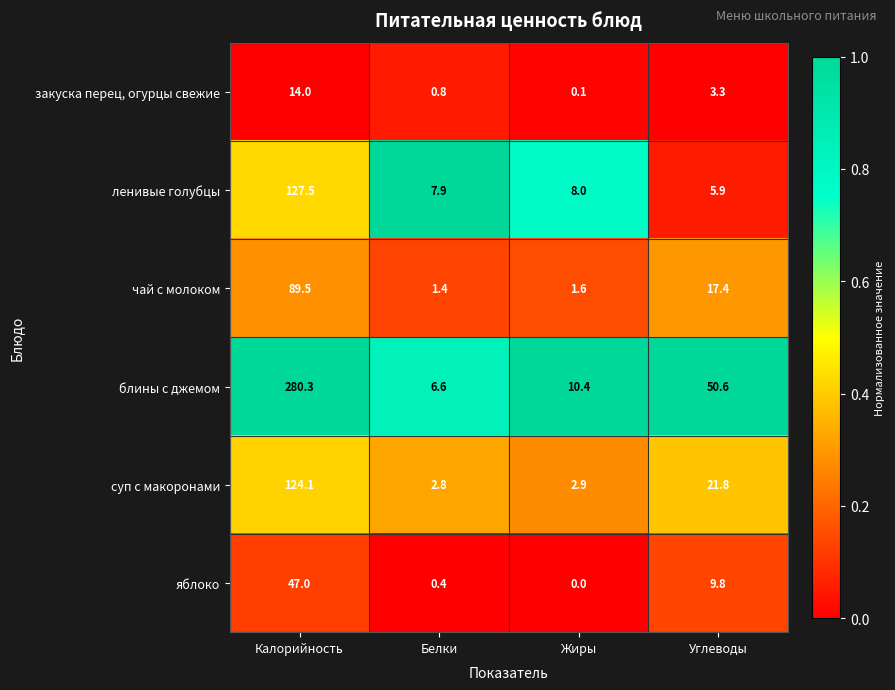

How many data points does each series have?

4